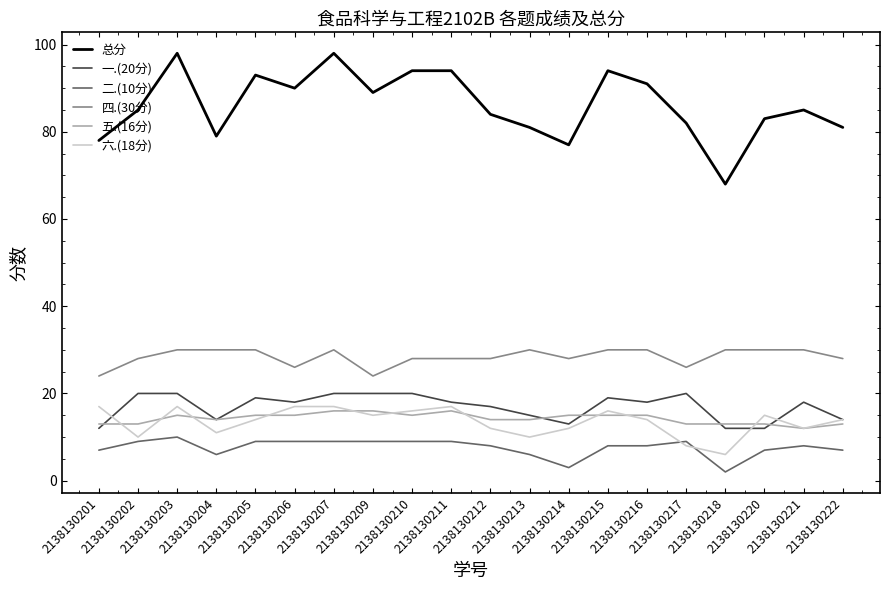

Which series has the widest spread of values?

总分